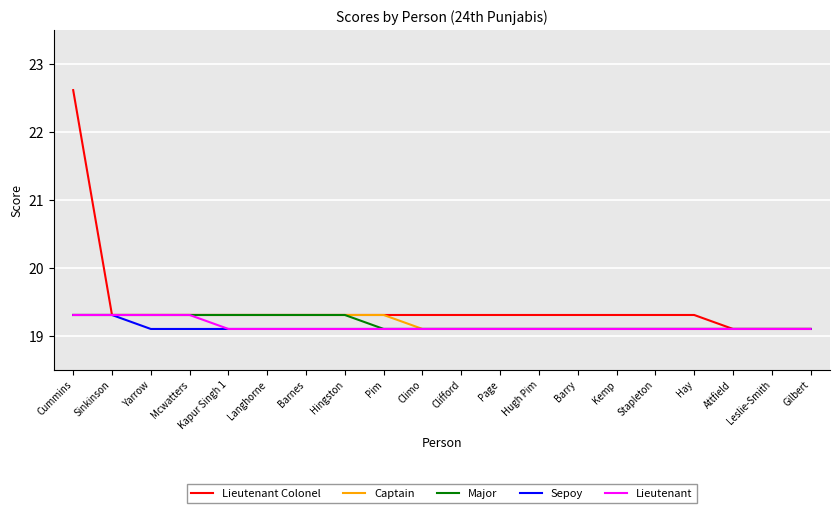

What is the approximate value of Lieutenant Colonel at Leslie-Smith?

19.1